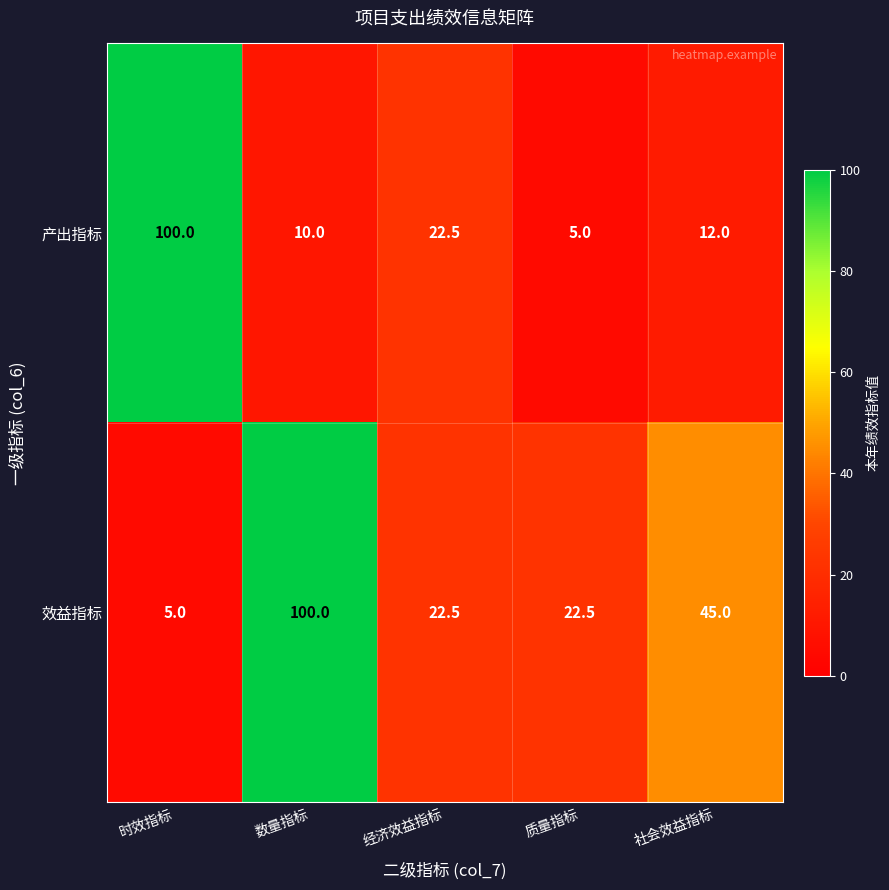

What is the spread (max minus min) of values at 数量指标?

90.0